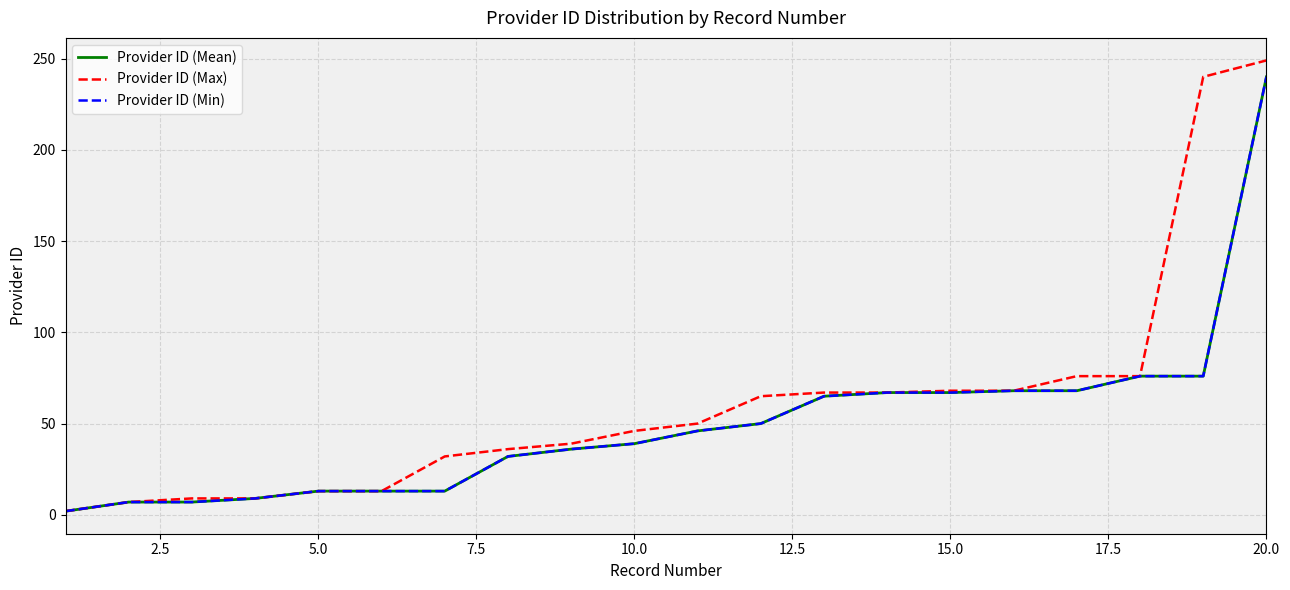

Which series has the widest spread of values?

Provider ID (Max)